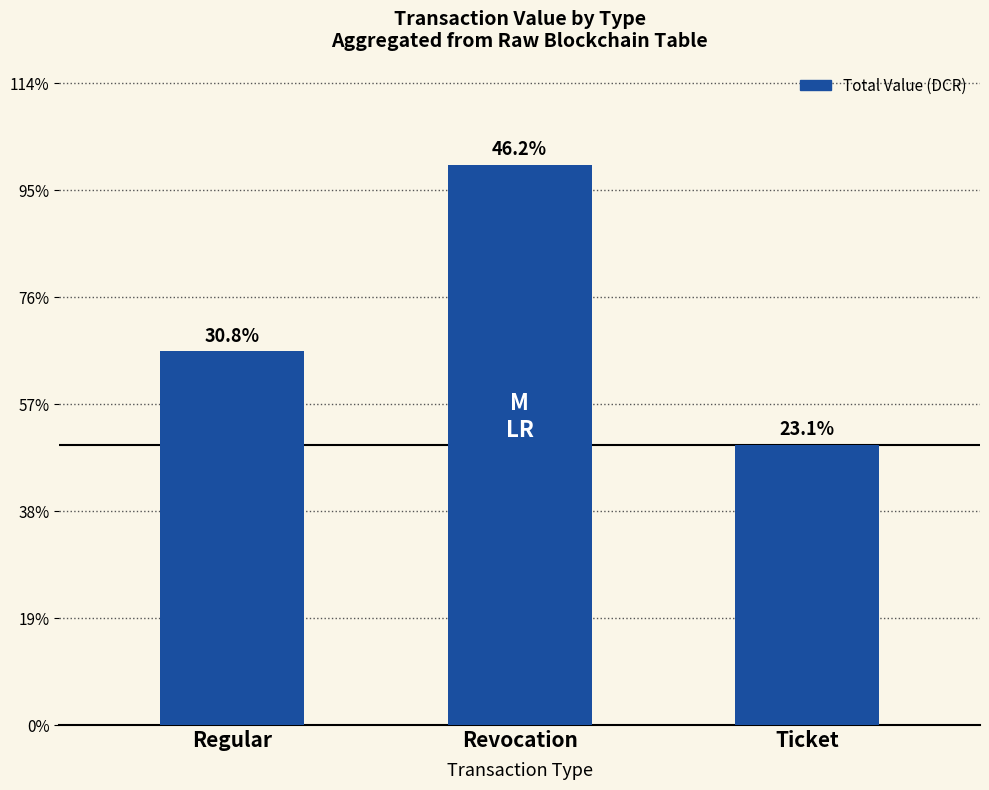

Count the number of categories in the chart.

3